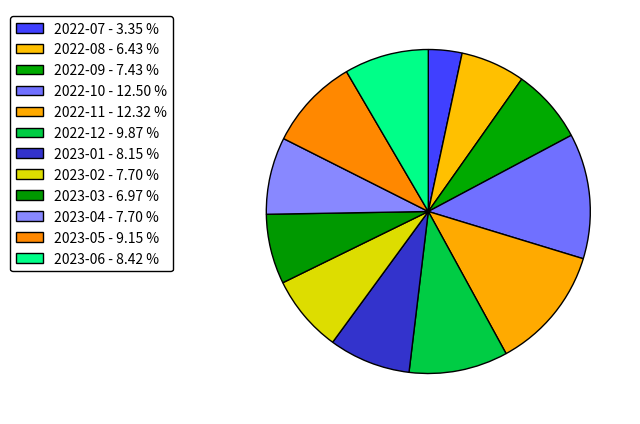

Count the number of slices in the pie.

12